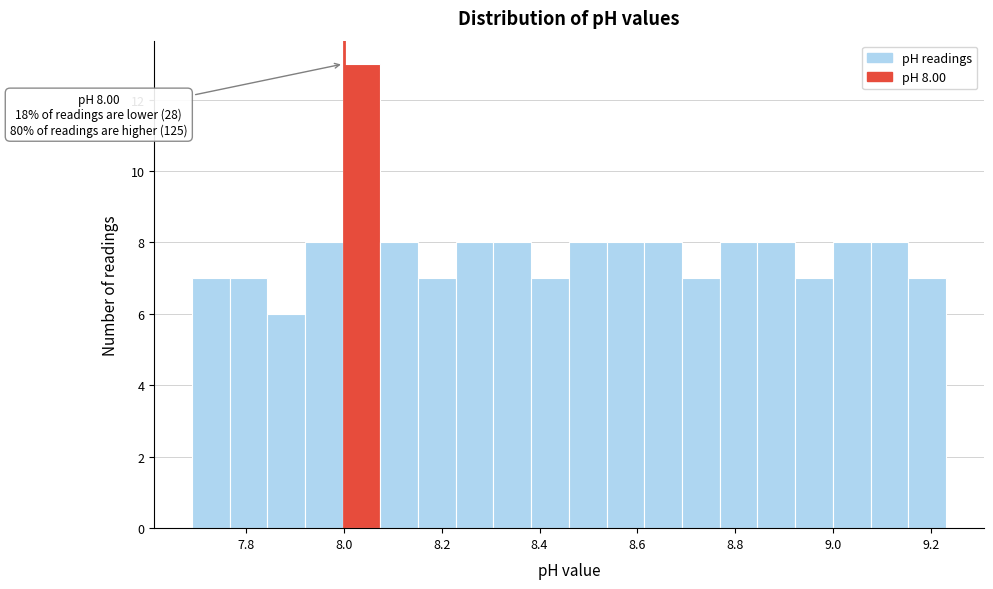

Read against the x-axis, roughly where is the centre of the tallest bar?

8.04